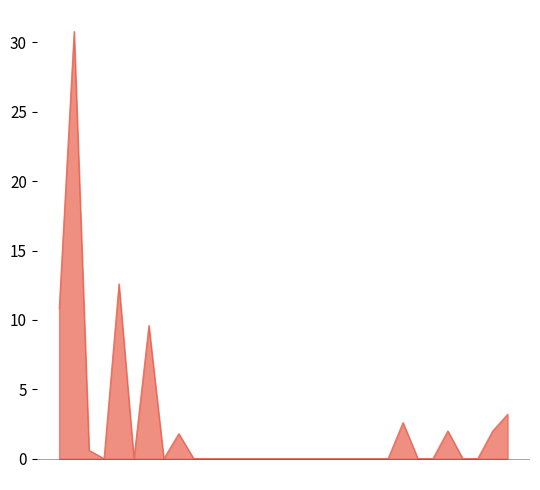

What is the maximum value shown in the chart?

30.8